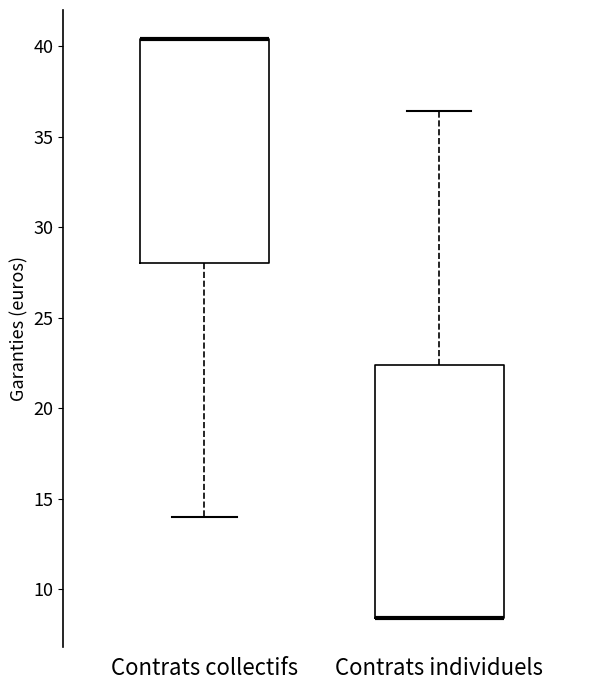

Reading left to right, transcribe this box plot: for each box, give where its median line is, the range the box spans, and where its two whiskers end, as read against the y-axis. The values are not printed on the chart, so give them approximately, as read against the axis.

Contrats collectifs: median 40.5 (drawn on the box's upper edge), box 28.0 to 40.5, whiskers 14.0 to 40.5
Contrats individuels: median 8.5 (drawn on the box's lower edge), box 8.5 to 22.5, whiskers 8.5 to 36.5